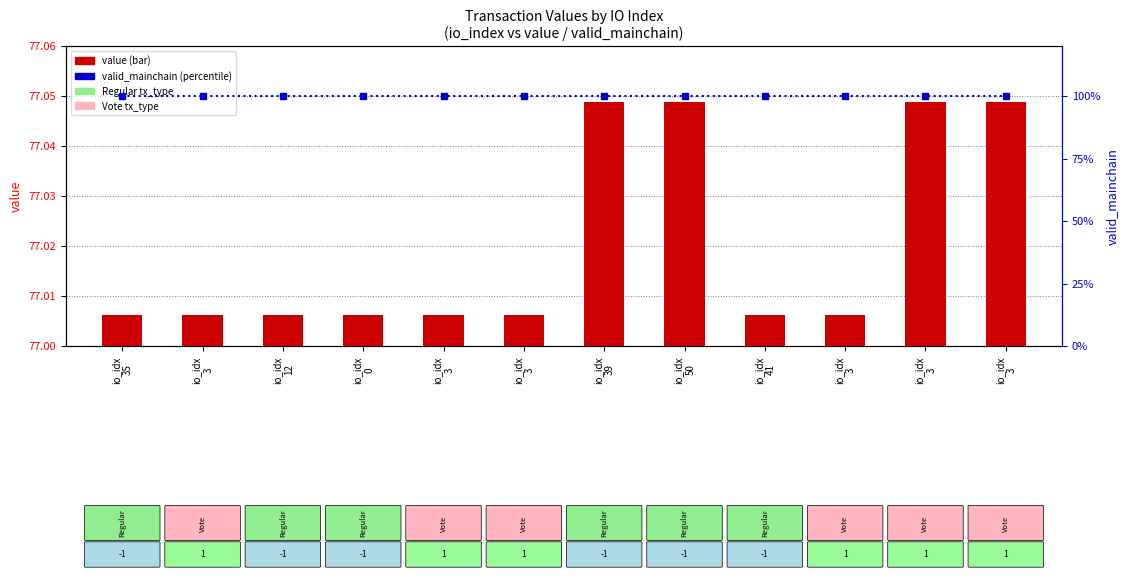

Rank the categories by valid_mainchain (percentile) value from lowest to highest.

io_idx
35, io_idx
3, io_idx
12, io_idx
0, io_idx
3, io_idx
3, io_idx
39, io_idx
50, io_idx
41, io_idx
3, io_idx
3, io_idx
3